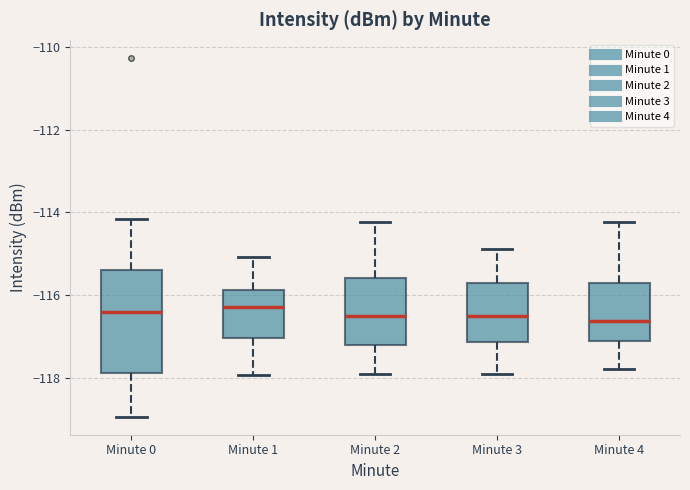

Reading left to right, transcribe this box plot: for each box, give where its median line is, the range the box spans, and where its two whiskers end, as read against the y-axis. The values are not printed on the chart, so give them approximately, as read against the axis.

Minute 0: median -116.4, box -117.8 to -115.4, whiskers -119.0 to -114.2
Minute 1: median -116.2, box -117.0 to -115.8, whiskers -118.0 to -115.0
Minute 2: median -116.6, box -117.2 to -115.6, whiskers -117.8 to -114.2
Minute 3: median -116.6, box -117.2 to -115.6, whiskers -117.8 to -114.8
Minute 4: median -116.6, box -117.0 to -115.6, whiskers -117.8 to -114.2